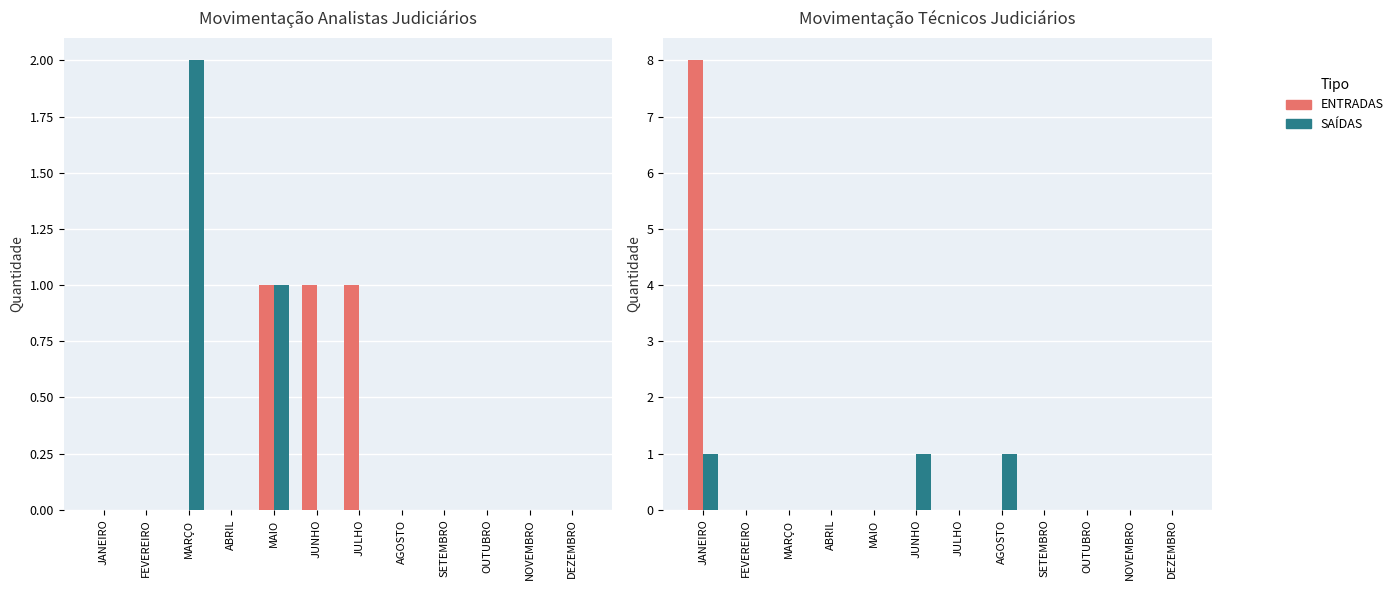

List the series in order of their peak value, lowest first.

SAÍDAS, ENTRADAS